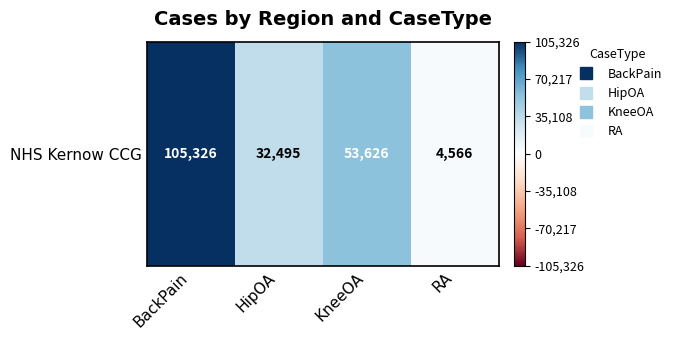

Where is the data nearest to the value 54946?

KneeOA